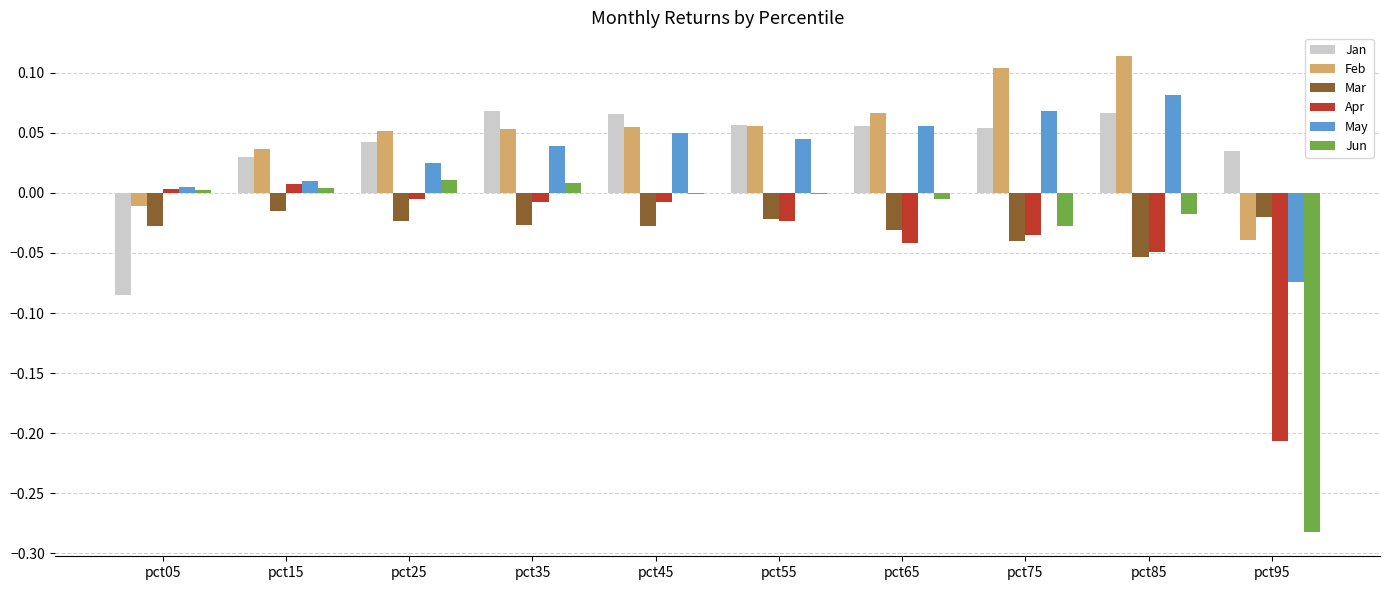

Which category has the highest value across all series?

pct85